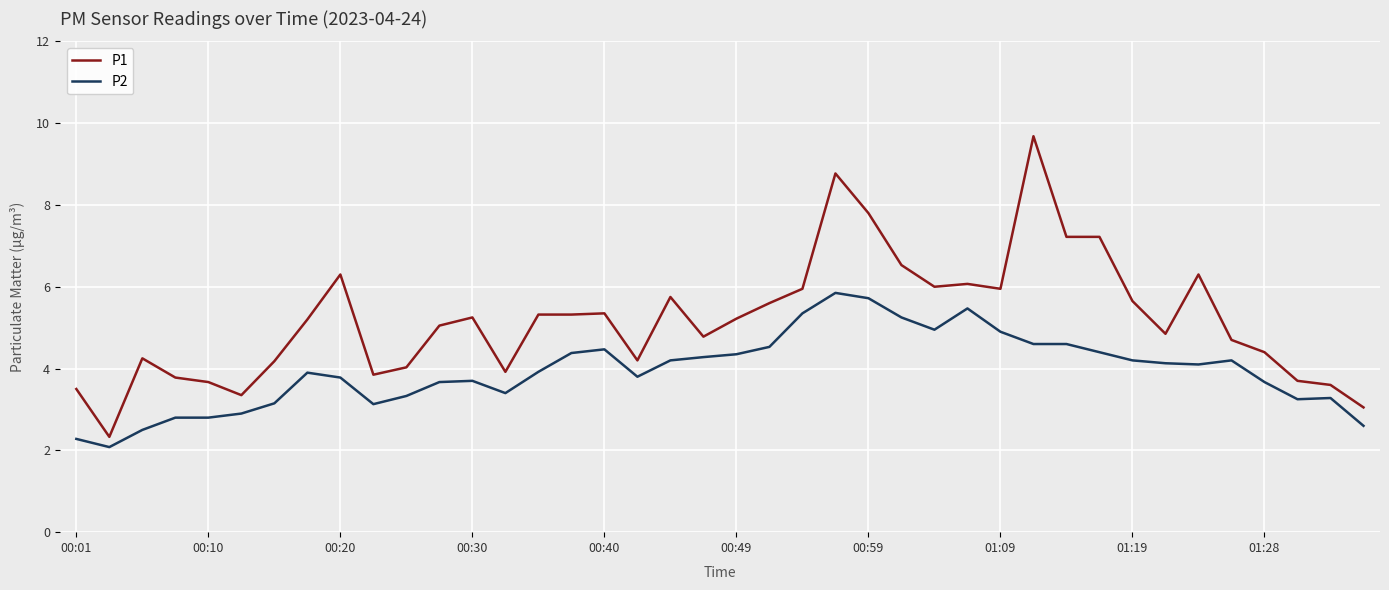

What is the sum of all P2 values?

157.9